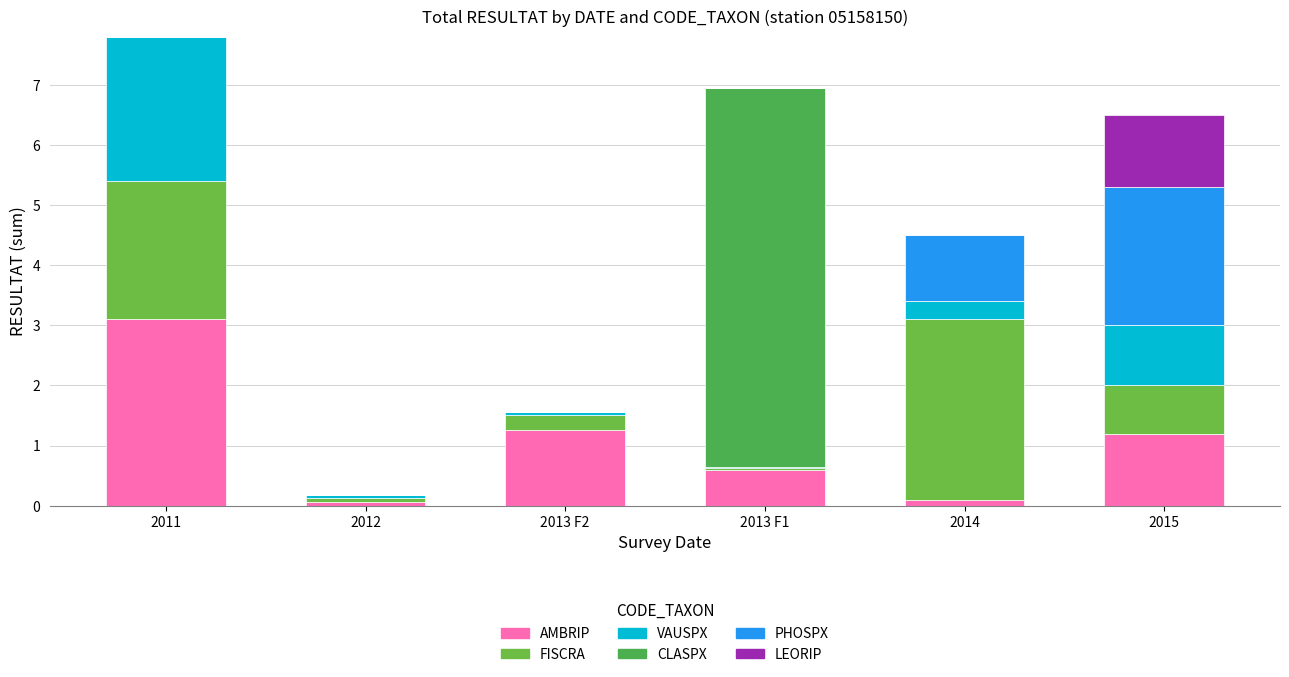

Count the number of data series in this chart.

6